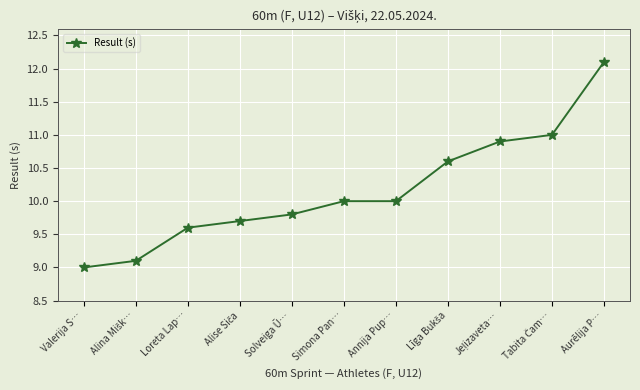

Reading left to right, extract all data points from this chart.

9.0	9.1	9.6	9.7	9.8	10.0	10.0	10.6	10.9	11.0	12.1